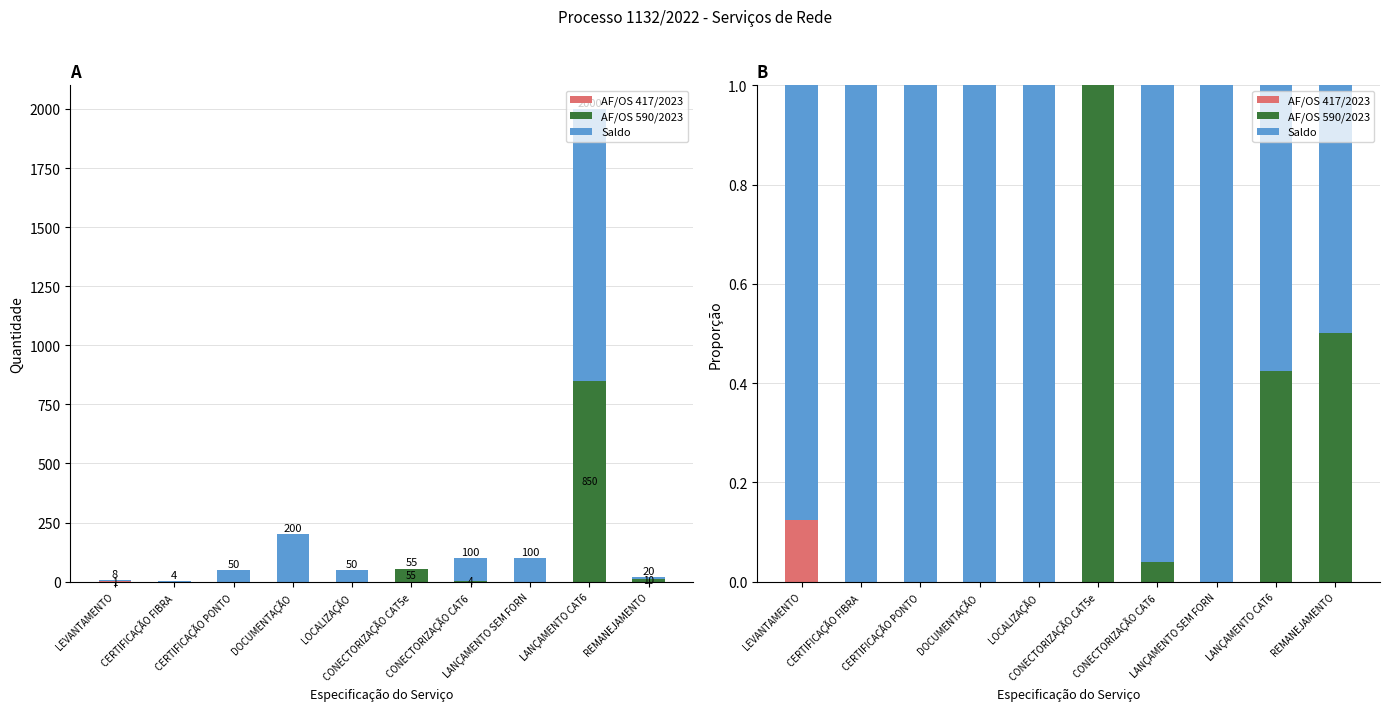

Reading left to right, list all the values displayed in this chart.

AF/OS 417/2023: LEVANTAMENTO=0.1	CERTIFICAÇÃO FIBRA=0.0	CERTIFICAÇÃO PONTO=0.0	DOCUMENTAÇÃO=0.0	LOCALIZAÇÃO=0.0	CONECTORIZAÇÃO CAT5e=0.0	CONECTORIZAÇÃO CAT6=0.0	LANÇAMENTO SEM FORN=0.0	LANÇAMENTO CAT6=0.0	REMANEJAMENTO=0.0
AF/OS 590/2023: LEVANTAMENTO=0.0	CERTIFICAÇÃO FIBRA=0.0	CERTIFICAÇÃO PONTO=0.0	DOCUMENTAÇÃO=0.0	LOCALIZAÇÃO=0.0	CONECTORIZAÇÃO CAT5e=1.0	CONECTORIZAÇÃO CAT6=0.0	LANÇAMENTO SEM FORN=0.0	LANÇAMENTO CAT6=0.4	REMANEJAMENTO=0.5
Saldo: LEVANTAMENTO=0.9	CERTIFICAÇÃO FIBRA=1.0	CERTIFICAÇÃO PONTO=1.0	DOCUMENTAÇÃO=1.0	LOCALIZAÇÃO=1.0	CONECTORIZAÇÃO CAT5e=0.0	CONECTORIZAÇÃO CAT6=1.0	LANÇAMENTO SEM FORN=1.0	LANÇAMENTO CAT6=0.6	REMANEJAMENTO=0.5